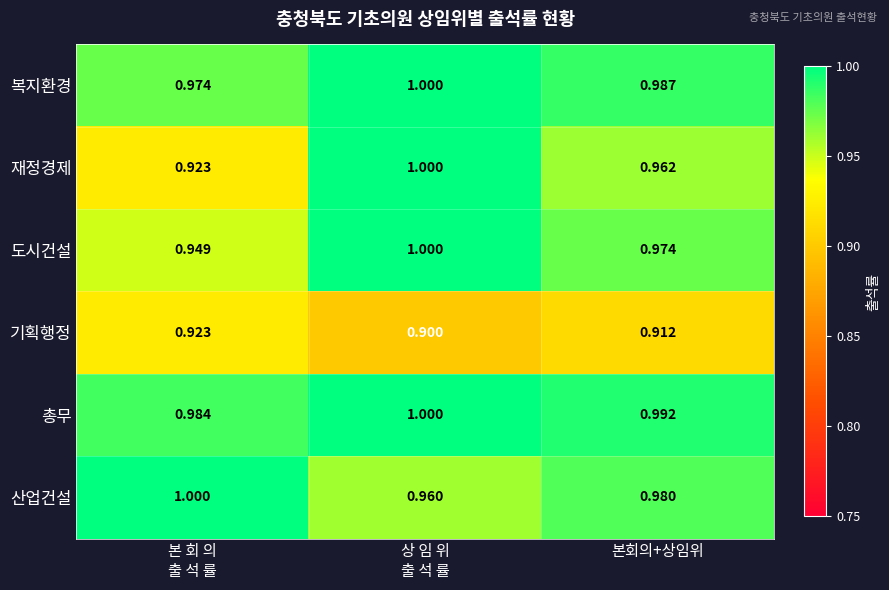

Between 상 임 위
출 석 률 and 본회의+상임위, which series saw the biggest shift?

재정경제